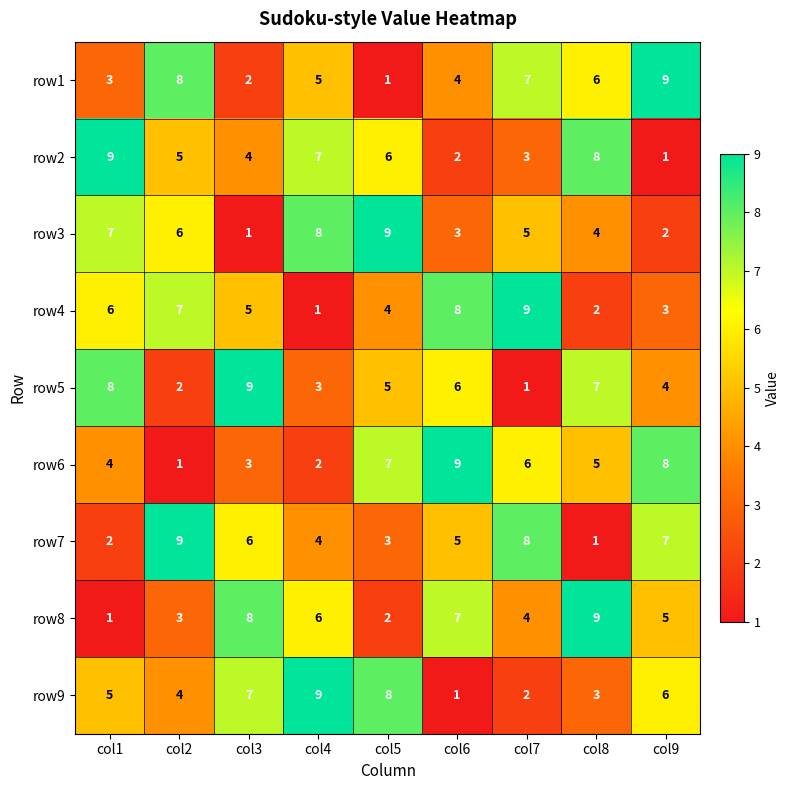

Between col4 and col6, which series saw the biggest shift?

row9